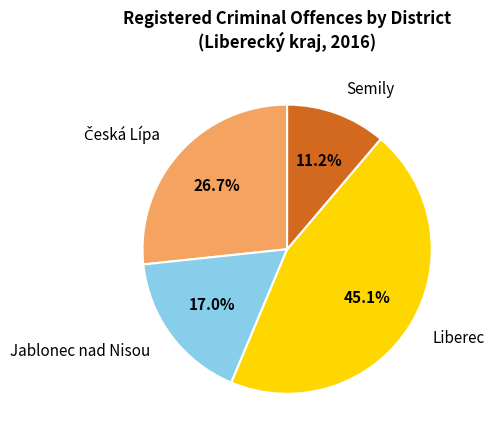

Does Jablonec nad Nisou account for over 50% of the chart?

No